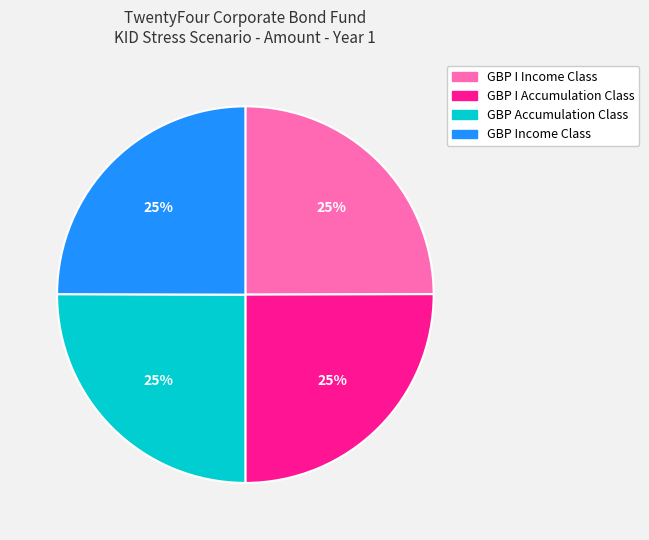

Is GBP I Income Class the majority of the pie?

No